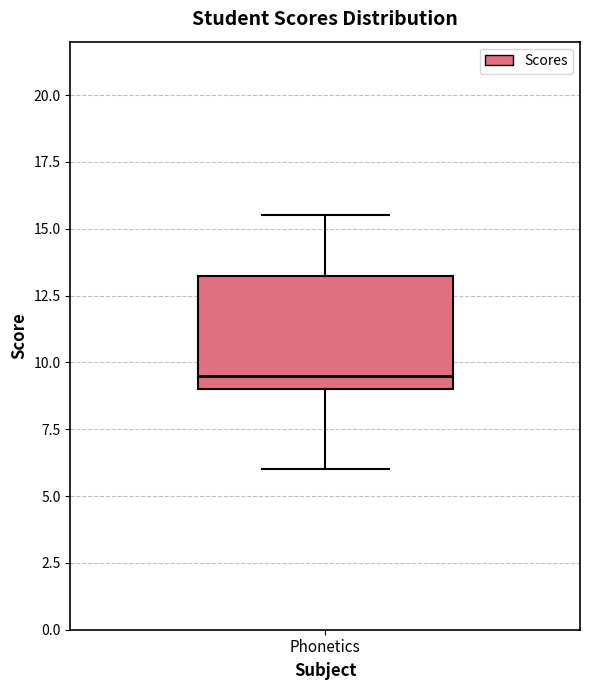

Where is the upper edge of the box for Phonetics on the y-axis? The values are not printed on the chart, so give them approximately, as read against the axis.

13.5